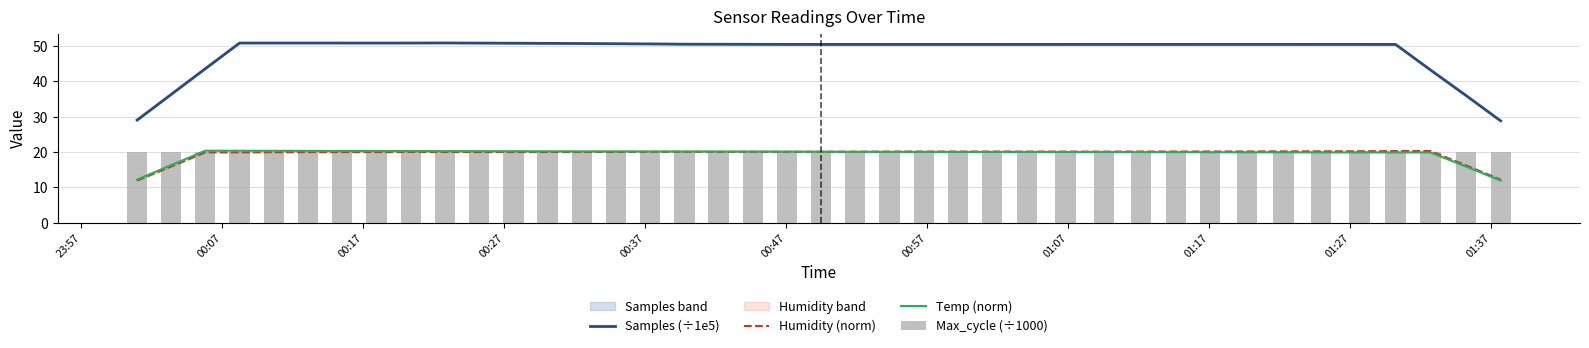

True or false: Temp (norm) and Samples (÷1e5) cross at least once.

False